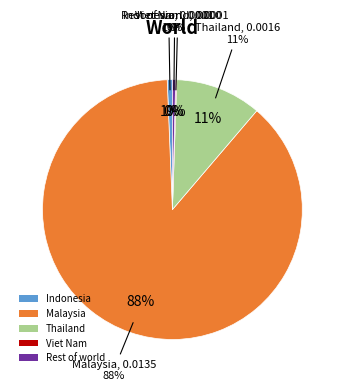

To the nearest percent, what percentage of the pie is Indonesia?

1%